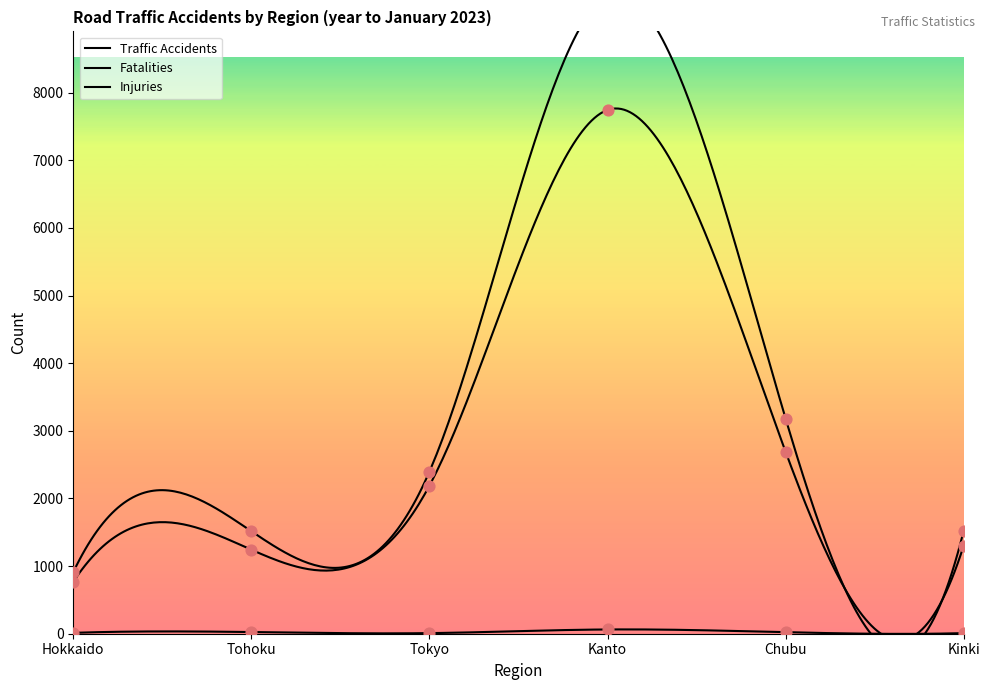

What are all the series names shown in the legend?

Traffic Accidents, Fatalities, Injuries